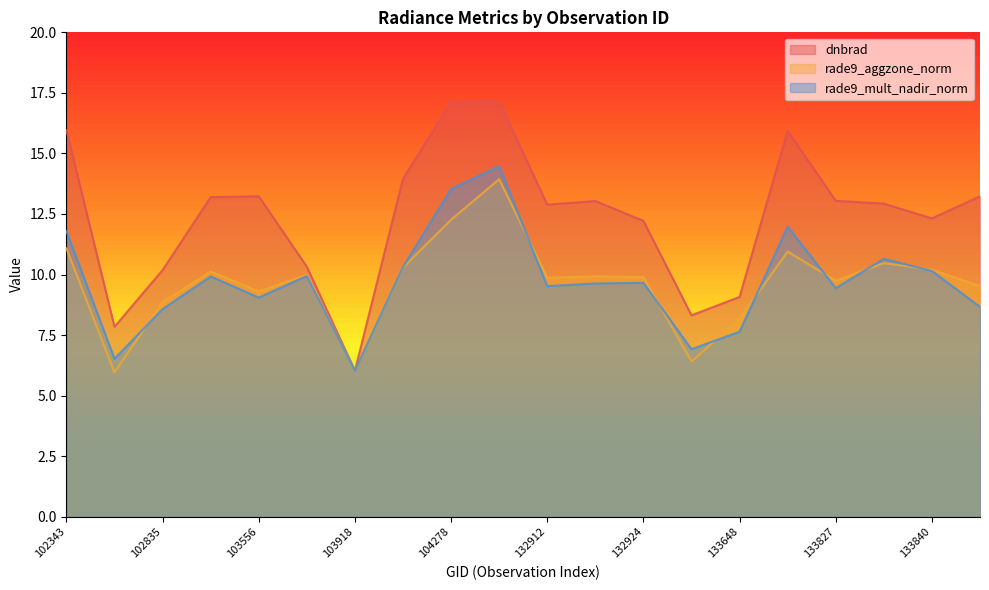

How many values in the rade9_mult_nadir_norm series are below 9?

6